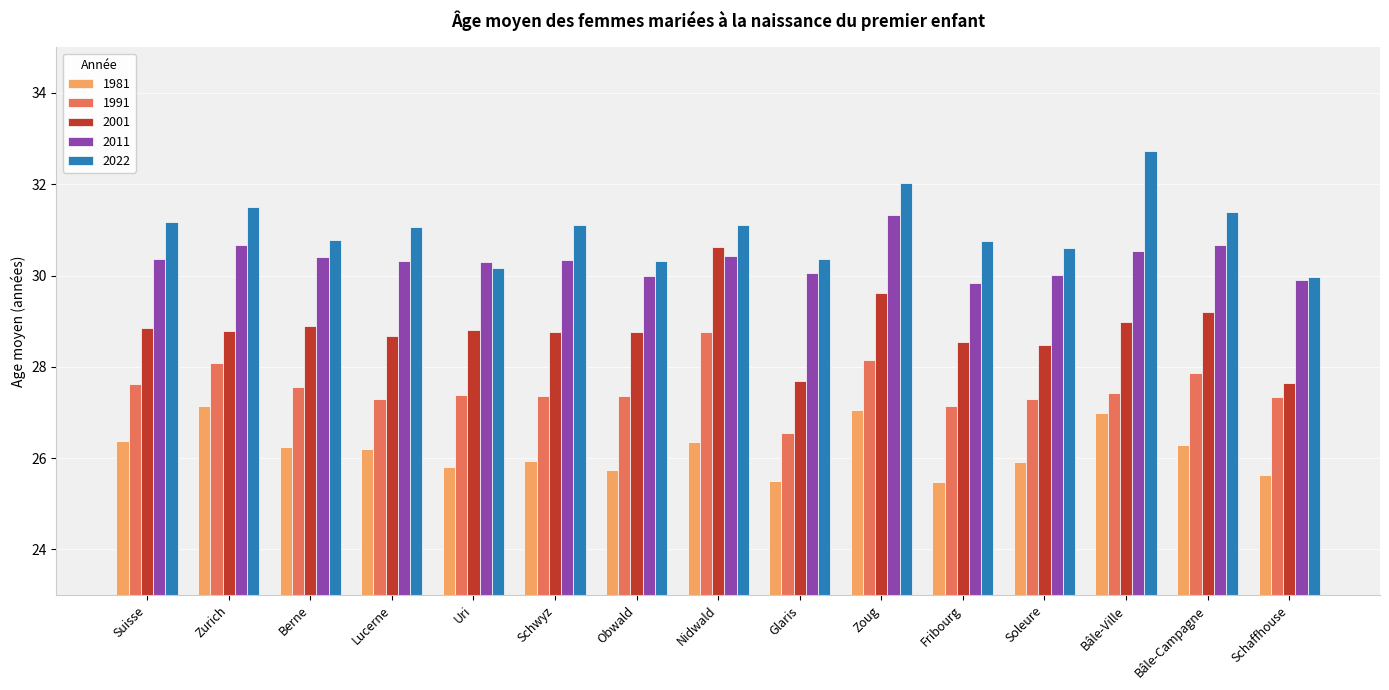

What is the spread (max minus min) of values at Lucerne?

4.9